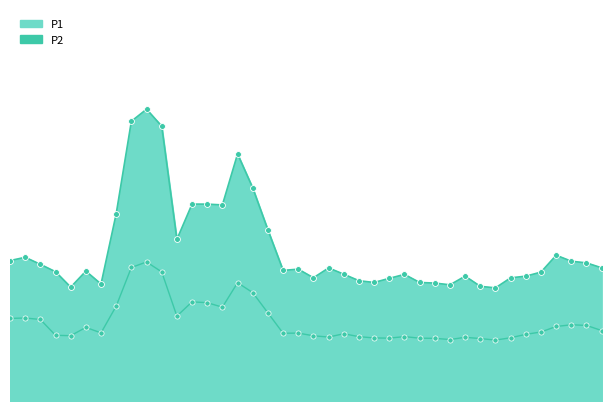

What is the total value across all series at 06:46?

101.3